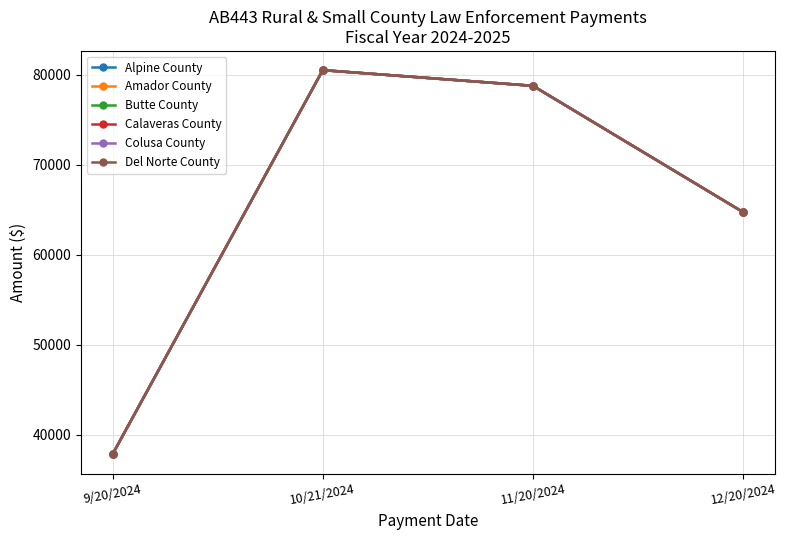

Is this an area chart (filled region under the line)?

No